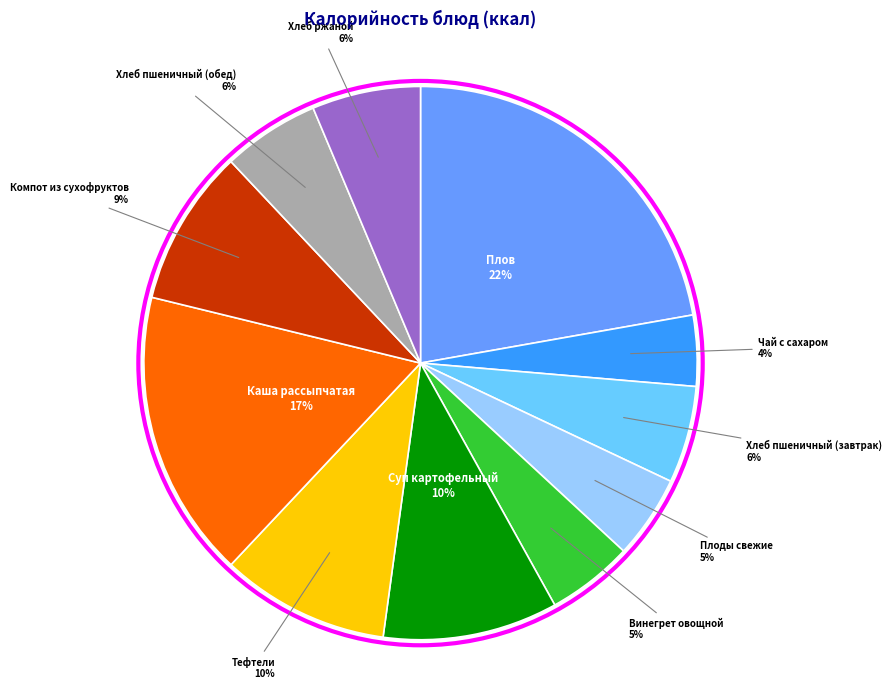

To the nearest percent, what is the difference between the largest and smallest slice percentages?

18%